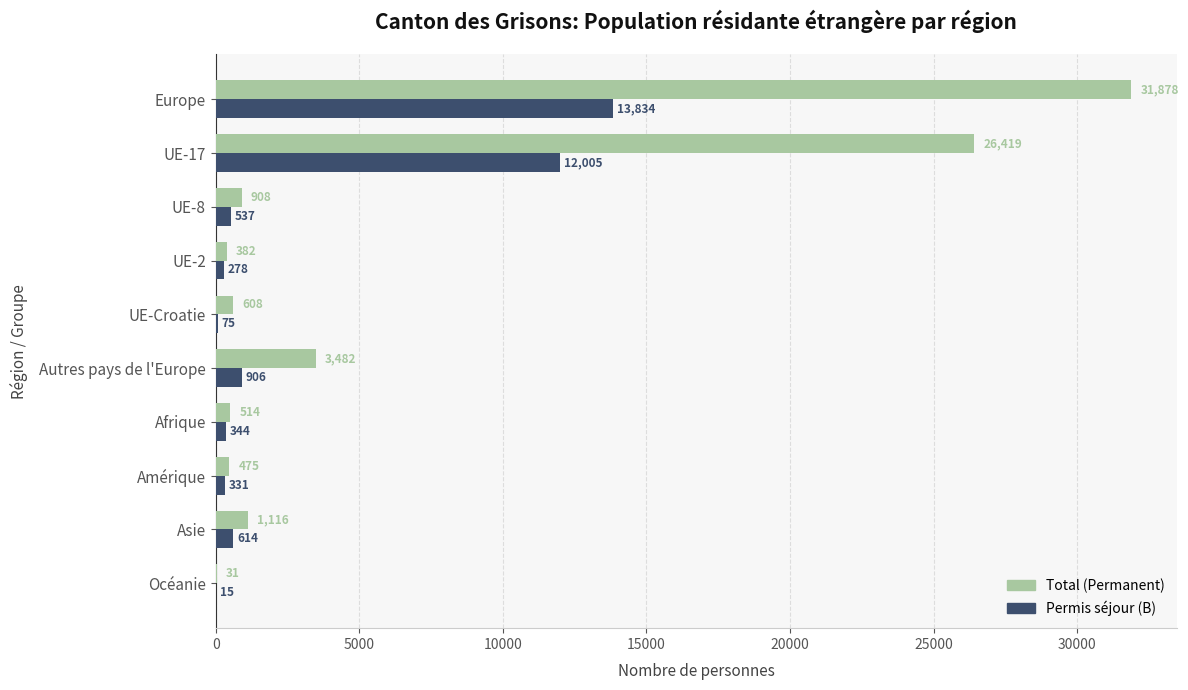

What is the sum of all Permis séjour (B) values?

28939